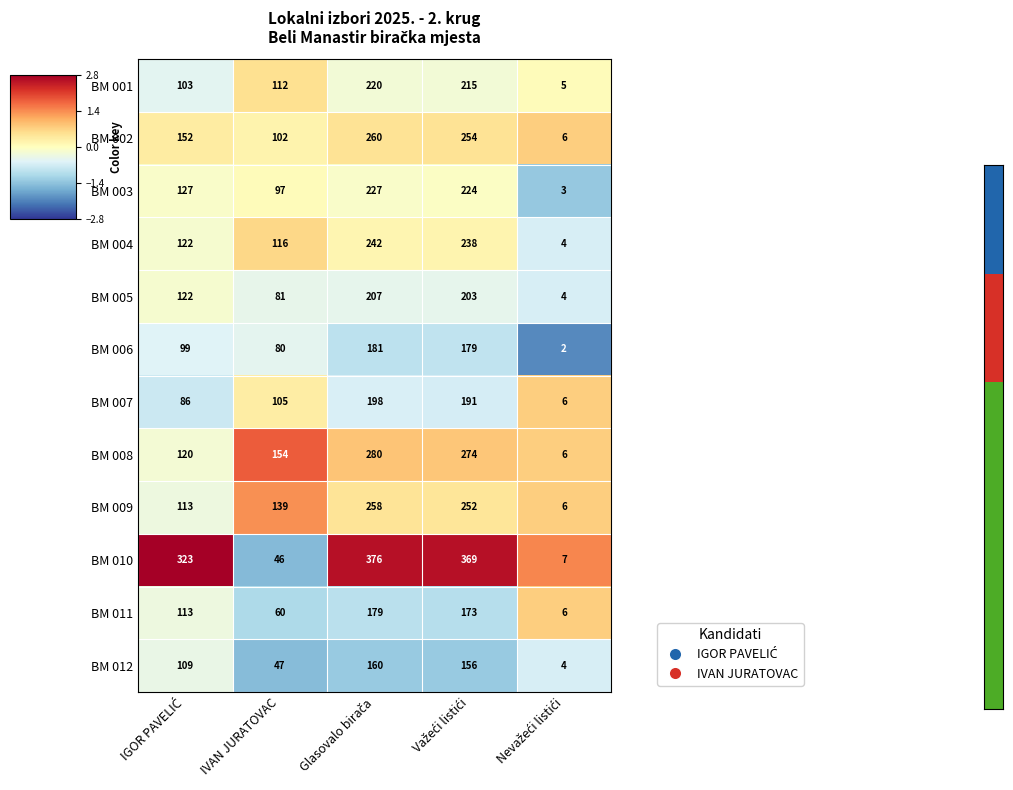

At how many categories does at least one series exceed 3?

5